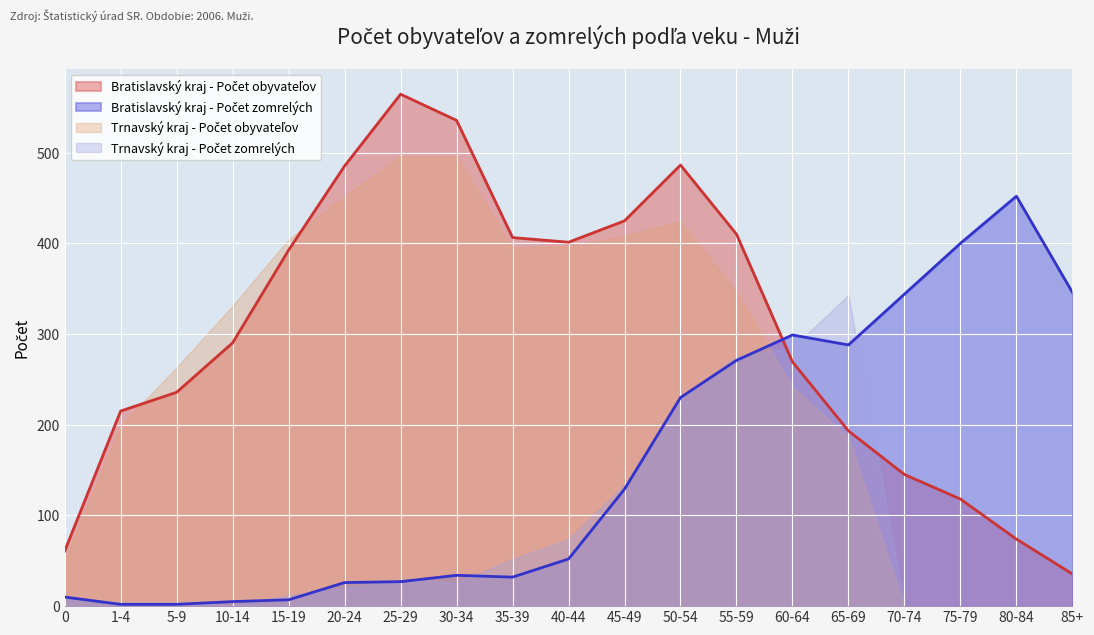

At which category is the sum across all series the highest?

50-54